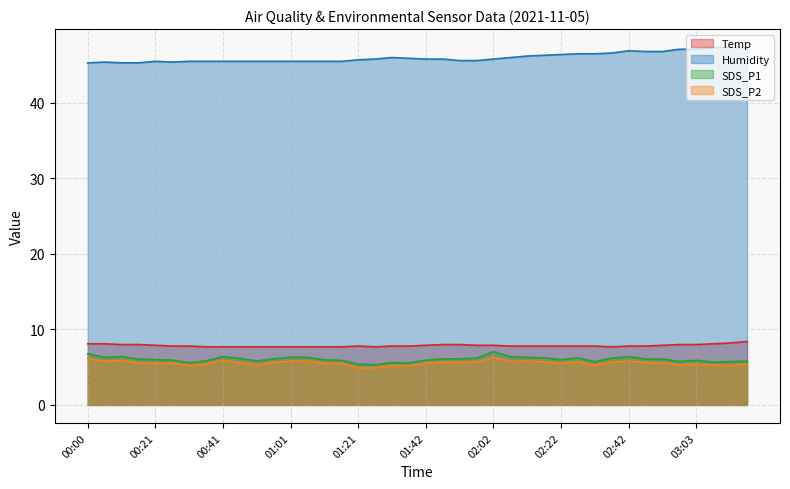

What is the label of the 11th point from the right?

02:27